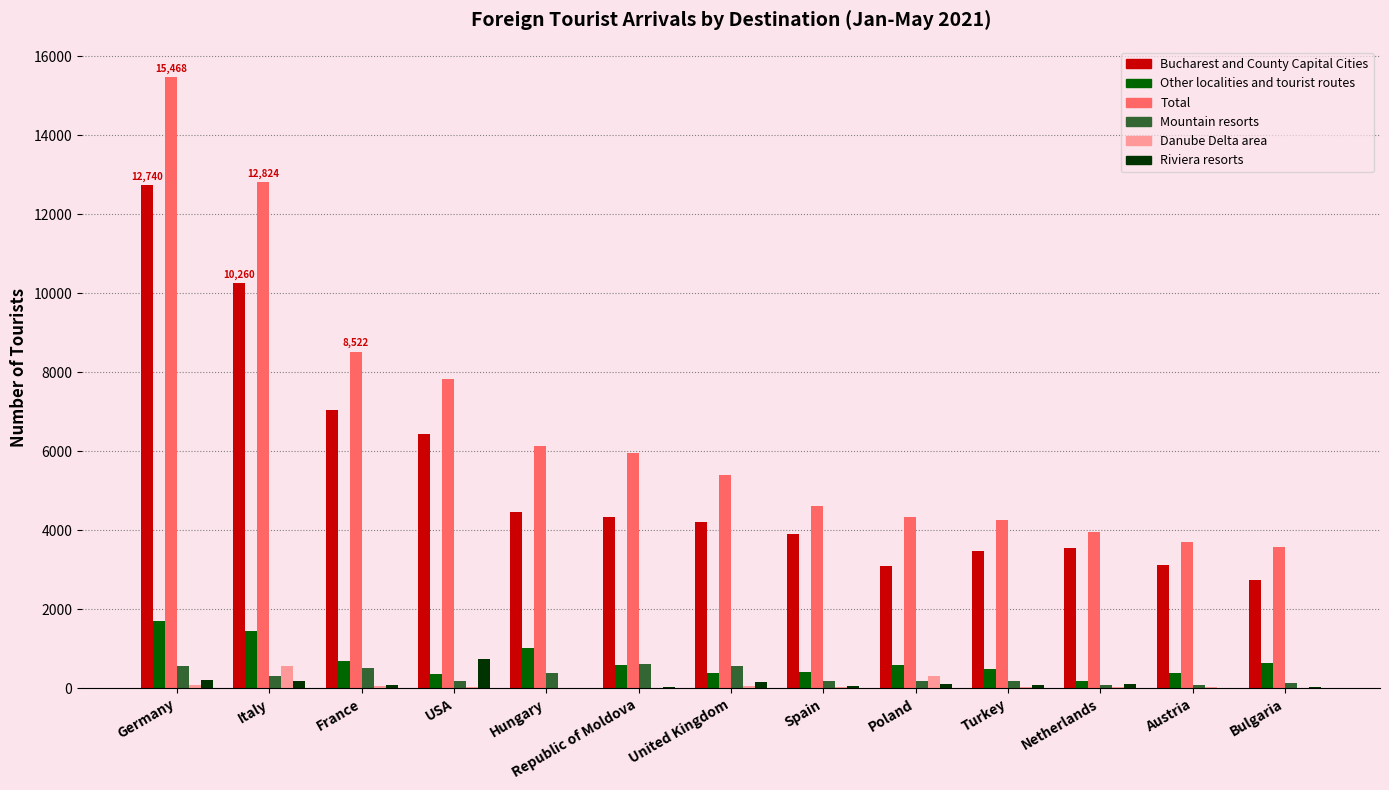

Where is Total nearest to the value 9517?

France